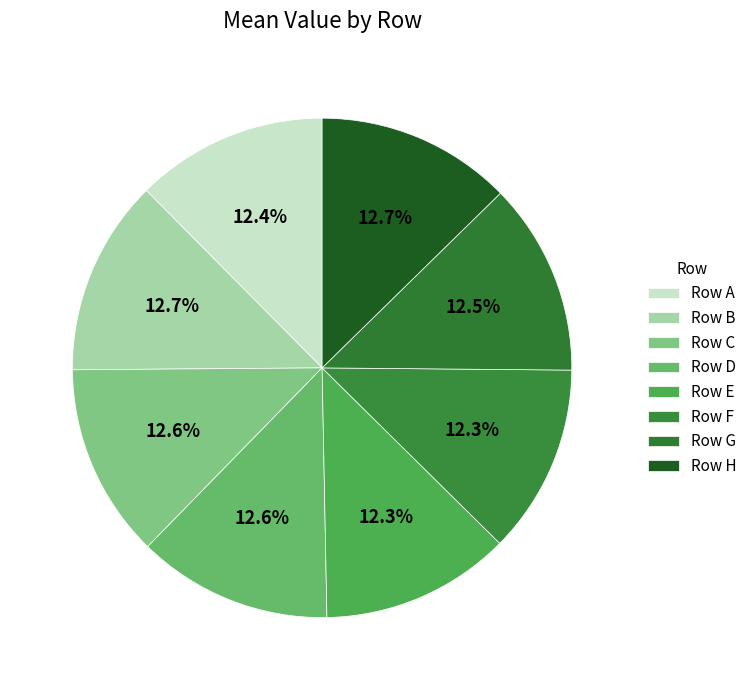

How many slices are in this pie chart?

8